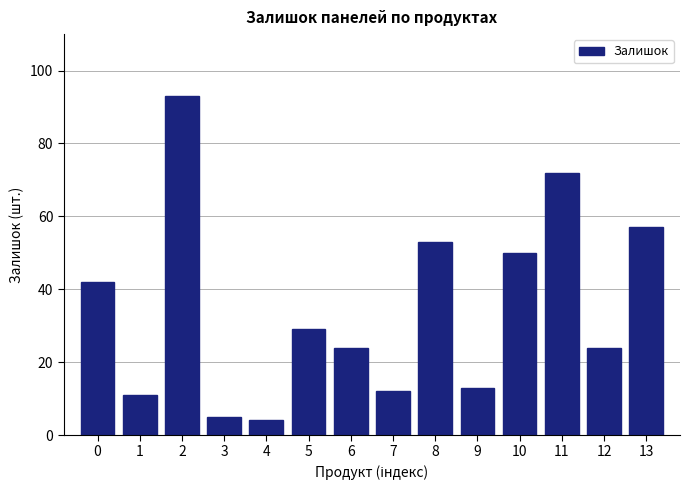

What is the change in value from 9 to 12?

+11